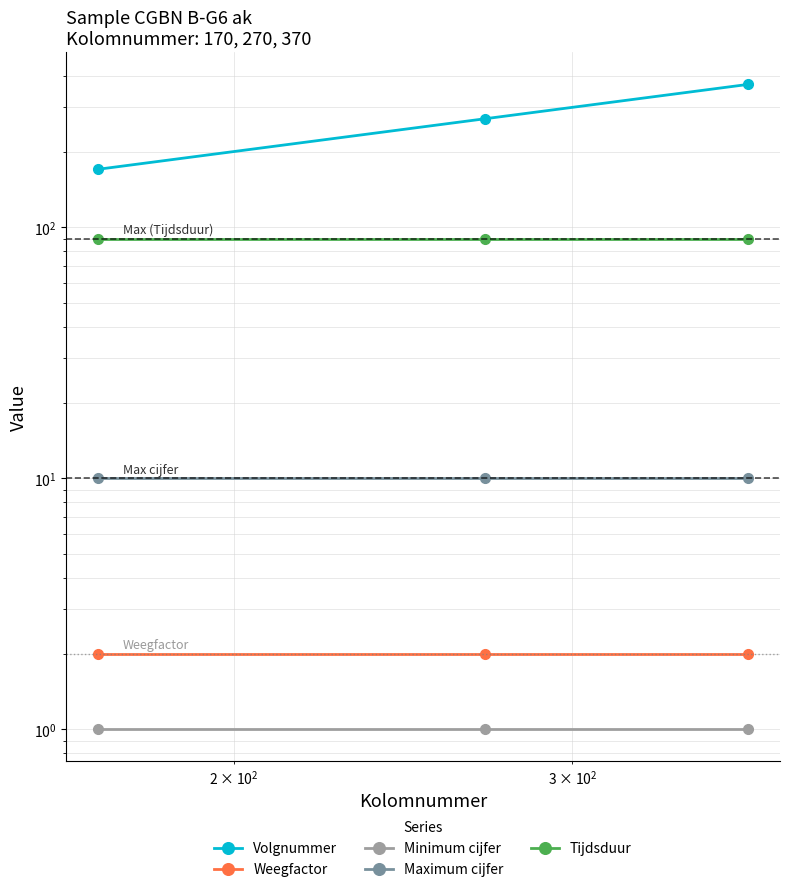

What is the smallest value displayed?

1